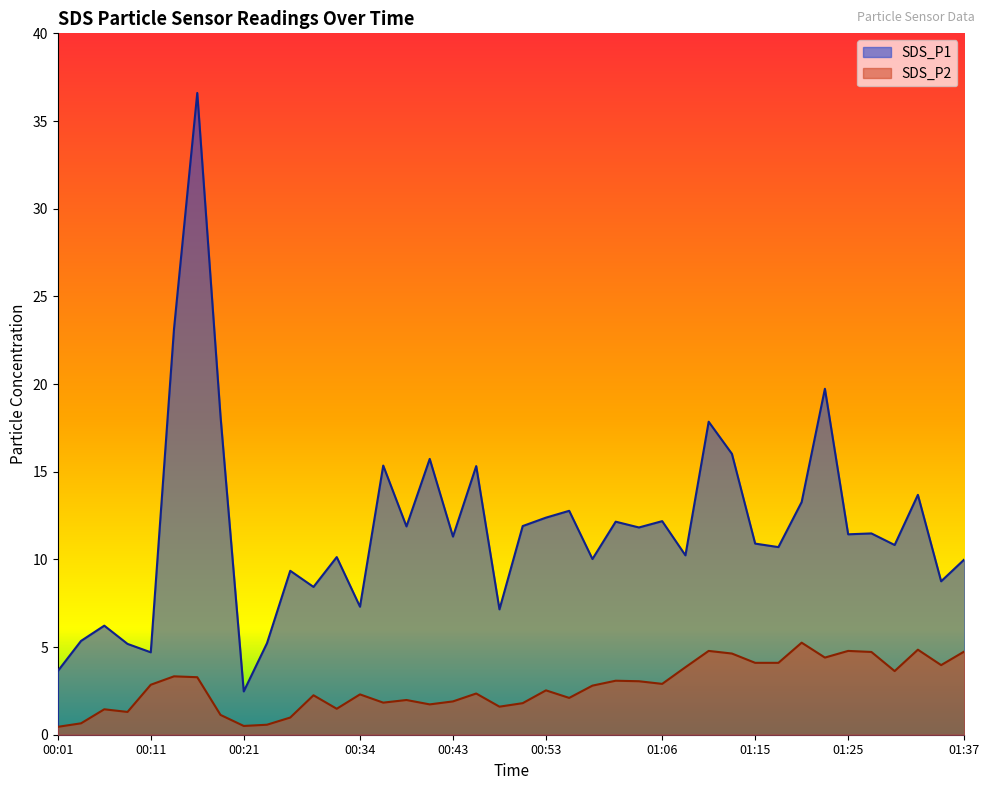

The SDS_P1 series shows 9.3 at 01:13. True or false?

False